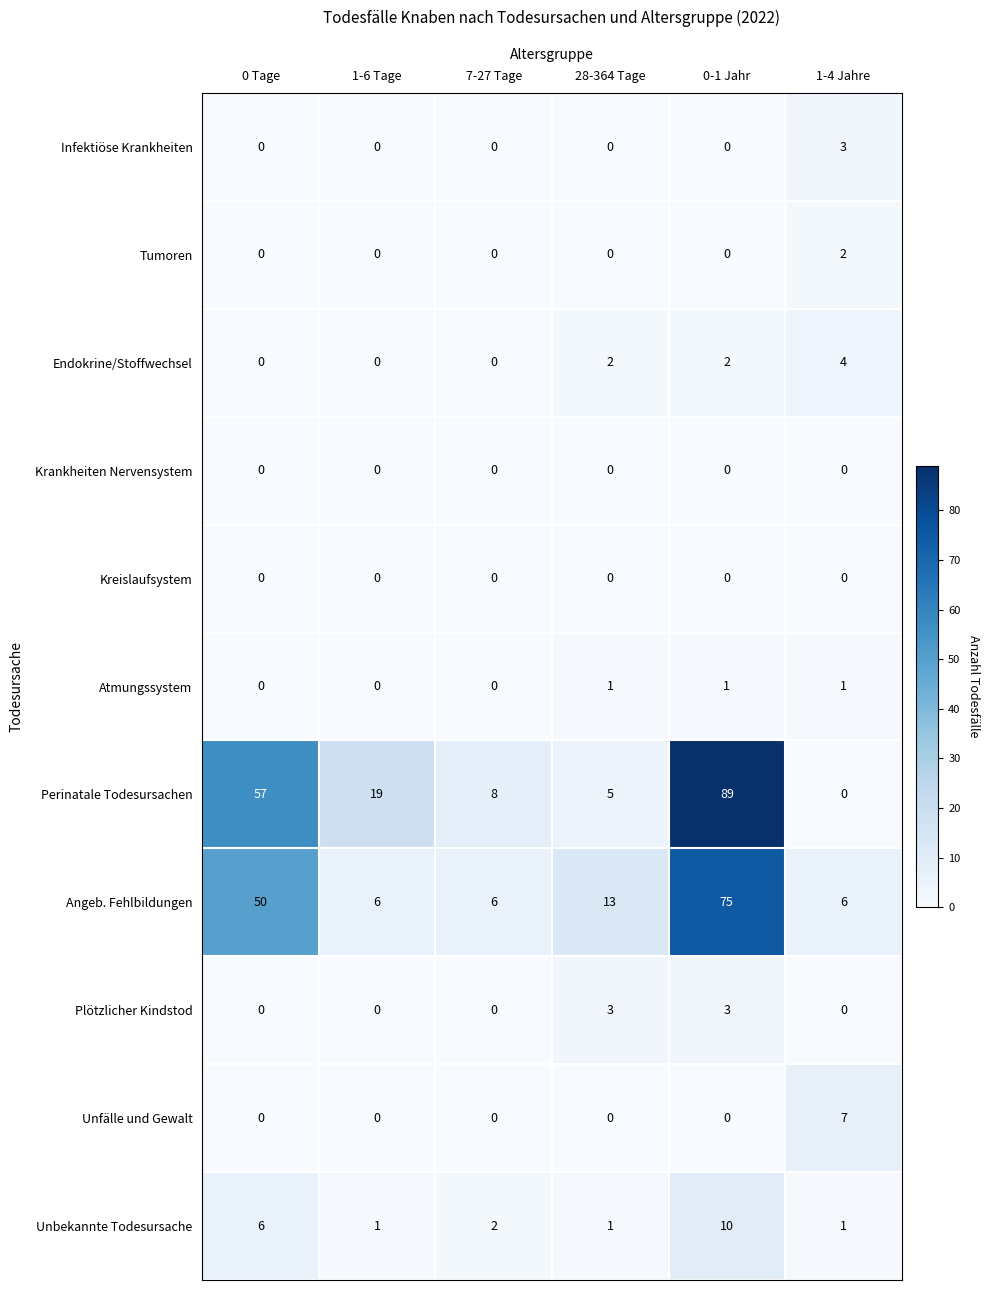

Which series has the largest range (max minus min)?

Perinatale Todesursachen